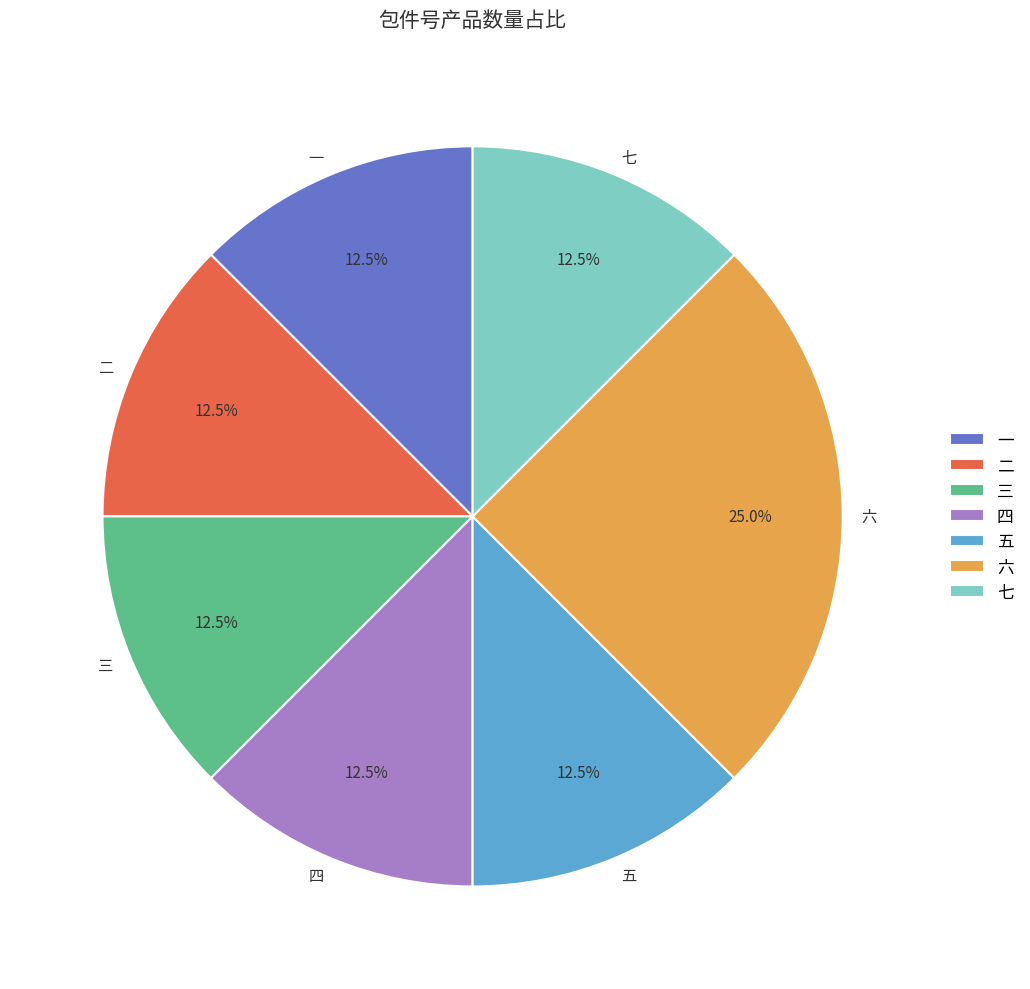

Is there any slice that represents more than half of the pie?

No